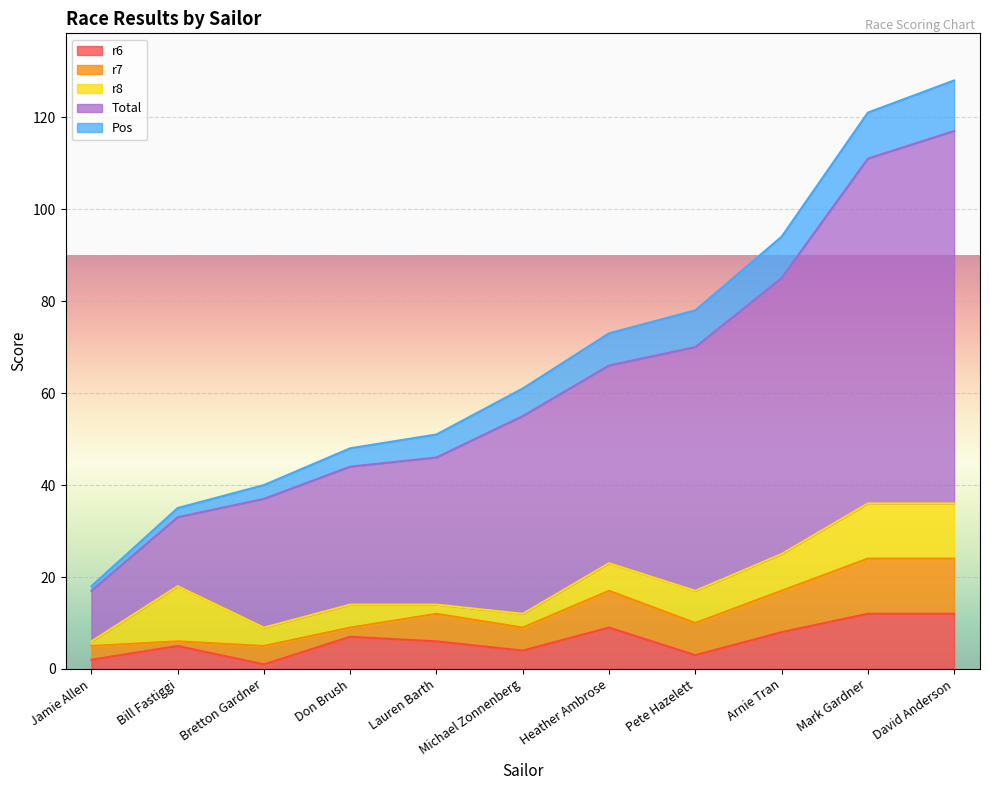

Where does the Pos series first go above 6?

Heather Ambrose